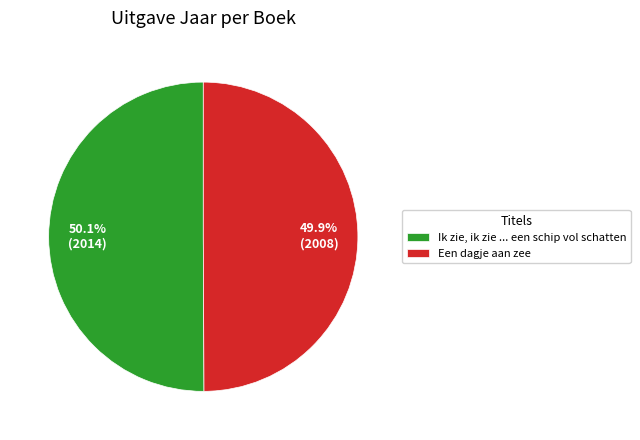

Is there any slice that represents more than half of the pie?

Yes